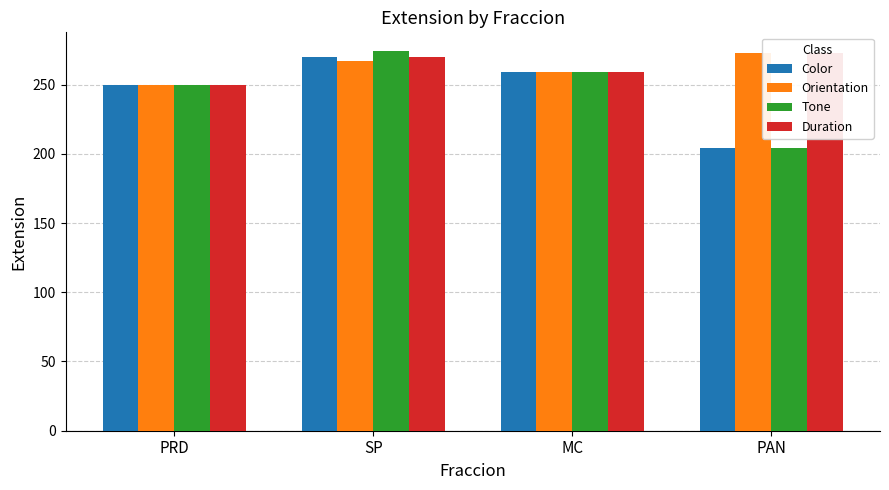

How many bars are there in each group?

4